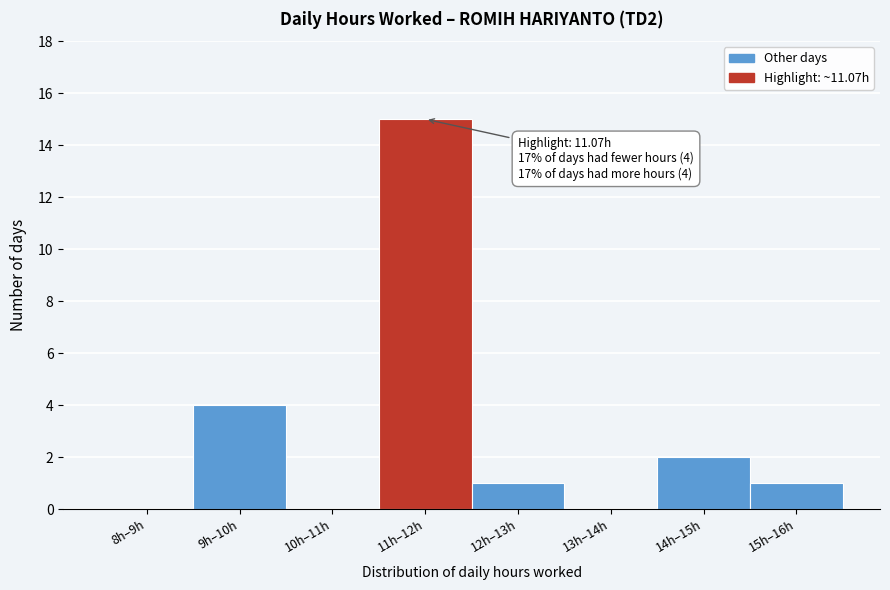

Reading right to left, extract all data points from this chart.

15h–16h=1	14h–15h=2	13h–14h=0	12h–13h=1	11h–12h=15	10h–11h=0	9h–10h=4	8h–9h=0